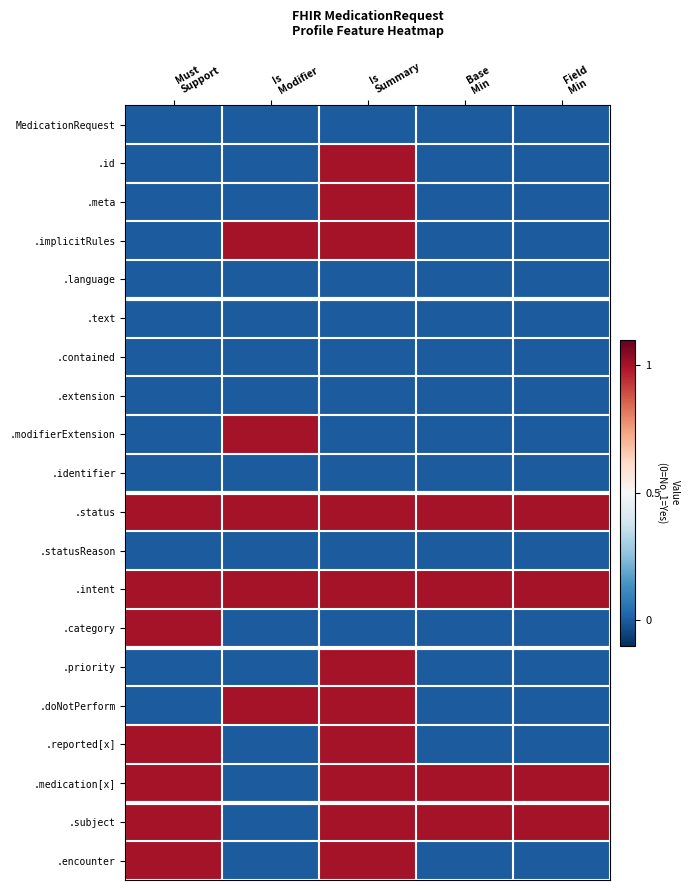

Which category has the highest value across all series?

Is
Summary